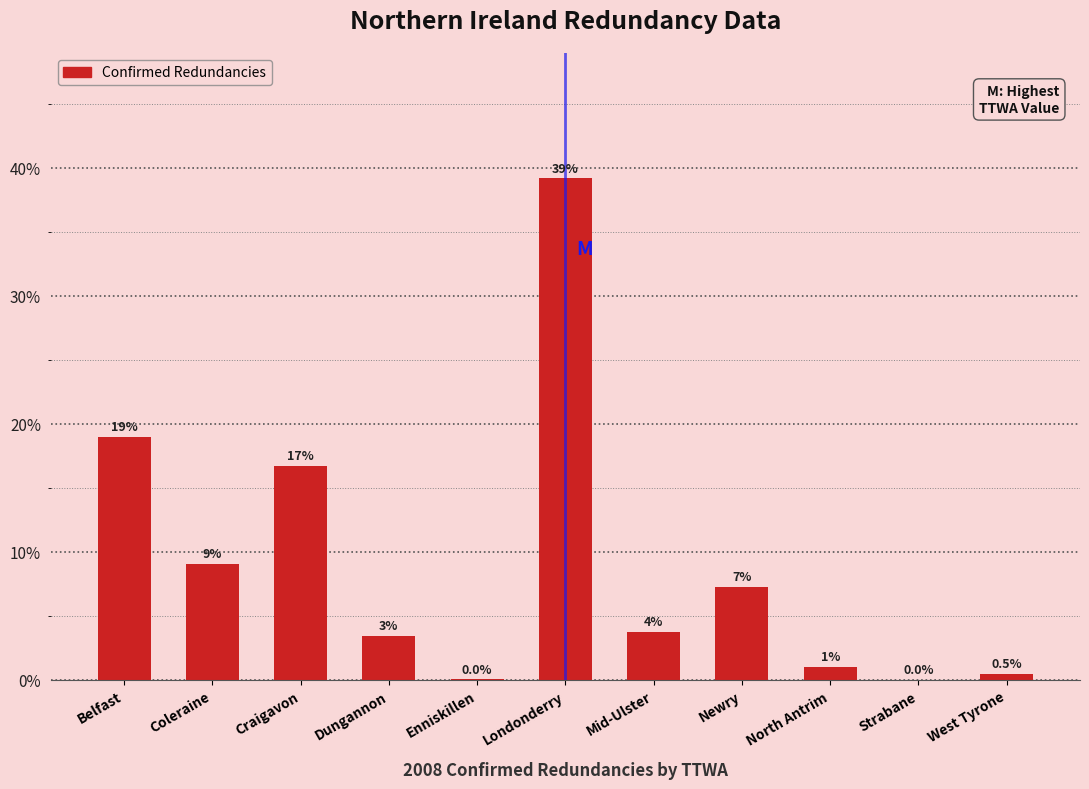

True or false: the data shows 1.2 at Dungannon.

False